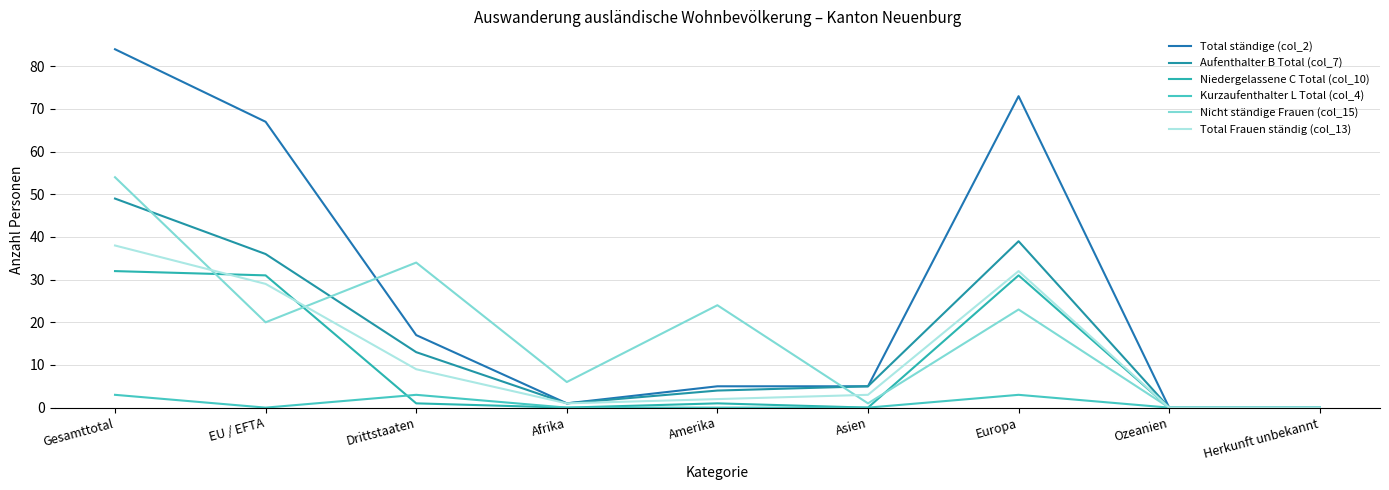

Reading right to left, transcribe all the data shown in this chart.

Total ständige (col_2): 0	0	73	5	5	1	17	67	84
Aufenthalter B Total (col_7): 0	0	39	5	4	1	13	36	49
Niedergelassene C Total (col_10): 0	0	31	0	1	0	1	31	32
Kurzaufenthalter L Total (col_4): 0	0	3	0	0	0	3	0	3
Nicht ständige Frauen (col_15): 0	0	23	1	24	6	34	20	54
Total Frauen ständig (col_13): 0	0	32	3	2	1	9	29	38